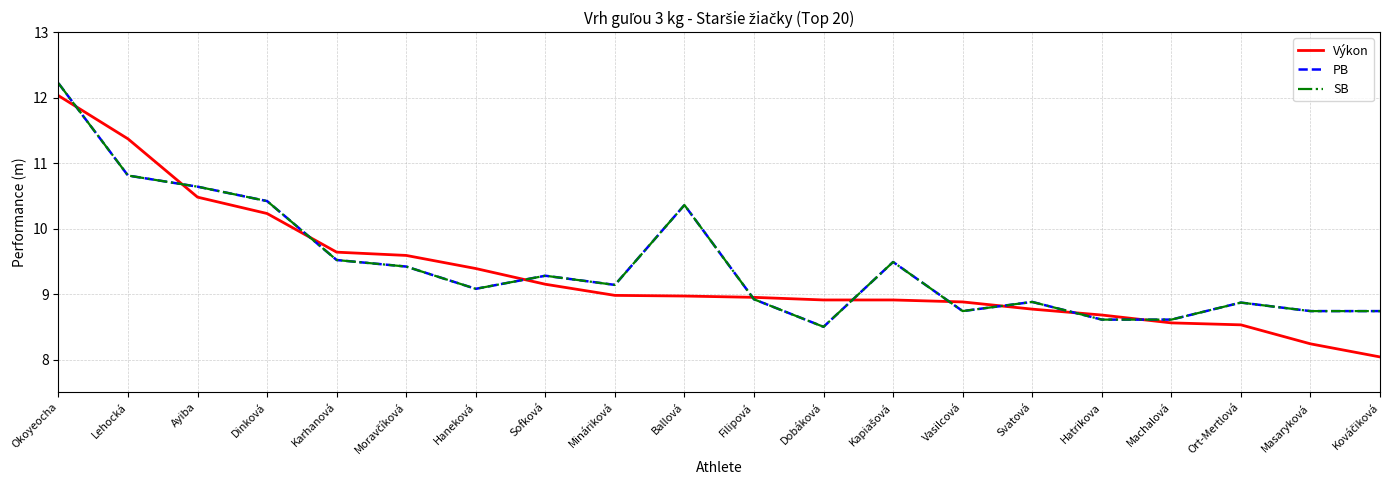

Does the chart display data point markers on the line(s)?

No